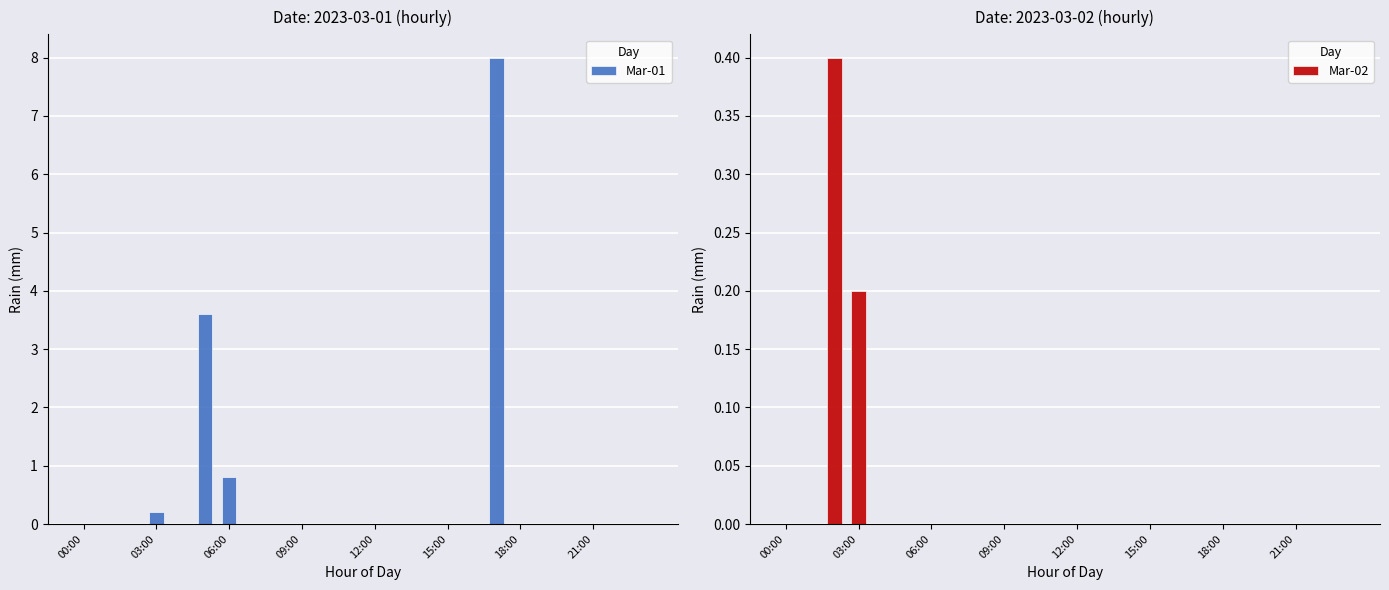

How many positive values does the Mar-02 series have?

2